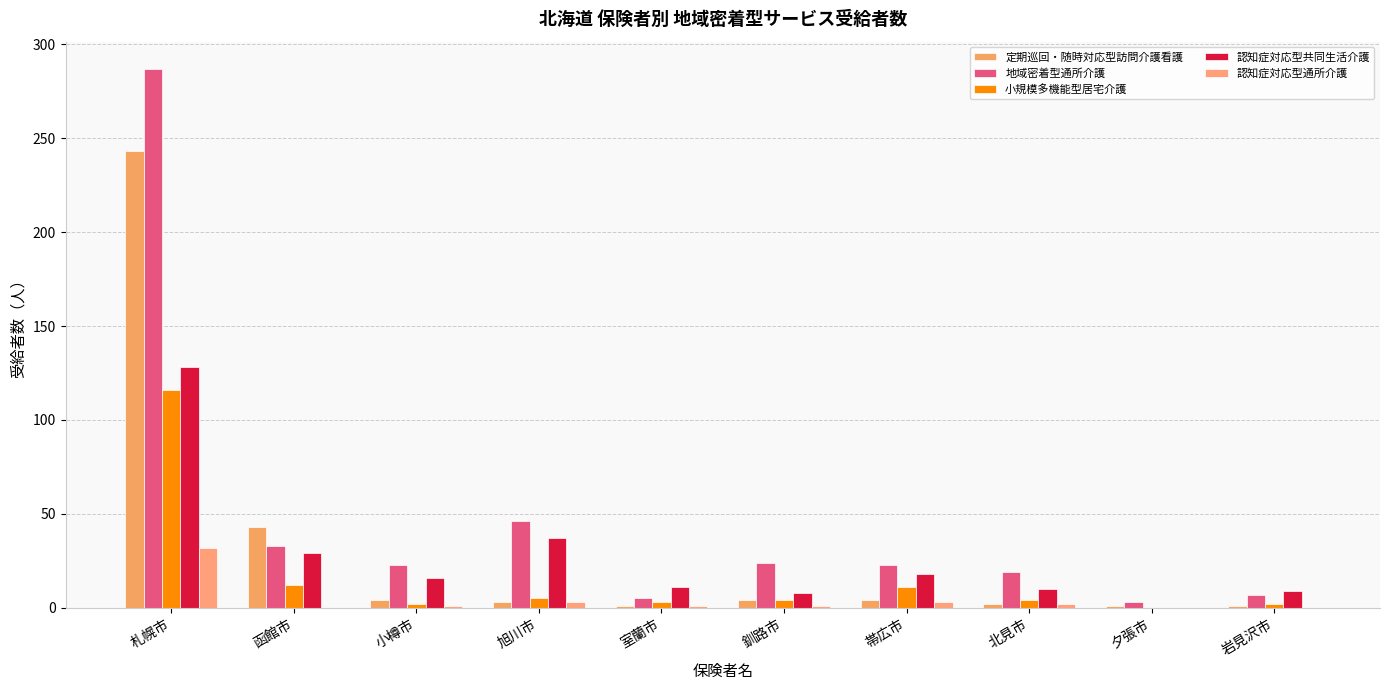

Rank the categories by 小規模多機能型居宅介護 value from lowest to highest.

夕張市, 小樽市, 岩見沢市, 室蘭市, 釧路市, 北見市, 旭川市, 帯広市, 函館市, 札幌市